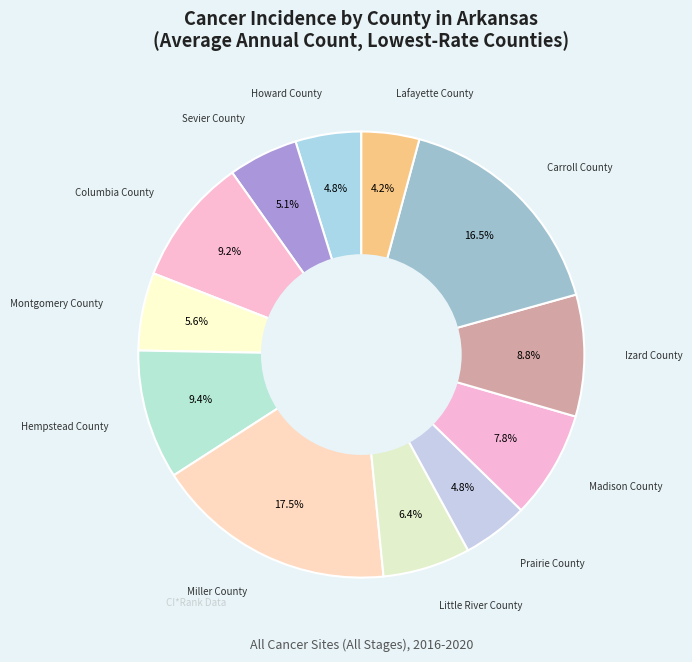

Rank the categories by value from highest to lowest.

Miller County, Carroll County, Hempstead County, Columbia County, Izard County, Madison County, Little River County, Montgomery County, Sevier County, Howard County, Prairie County, Lafayette County